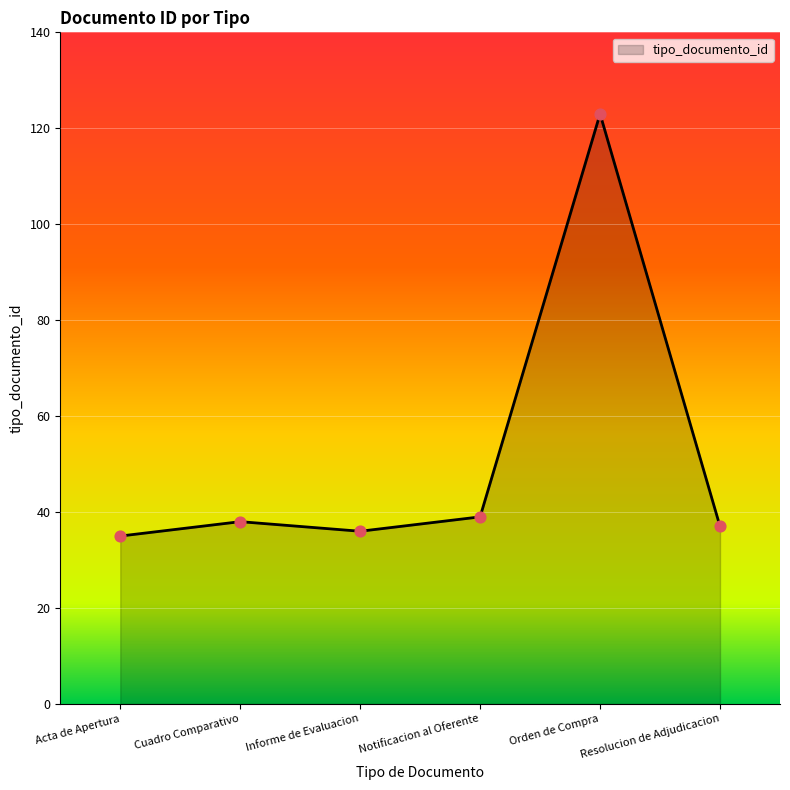

Which has a higher value, Cuadro Comparativo or Orden de Compra?

Orden de Compra